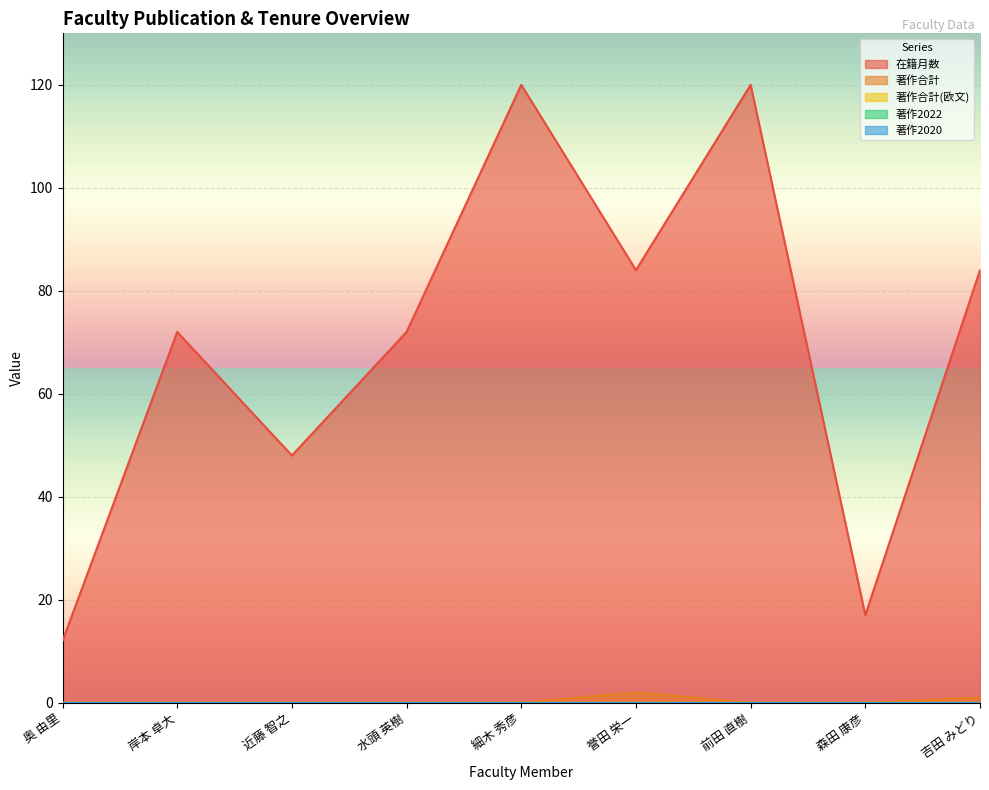

The 在籍月数 series shows 84 at 吉田 みどり. True or false?

True